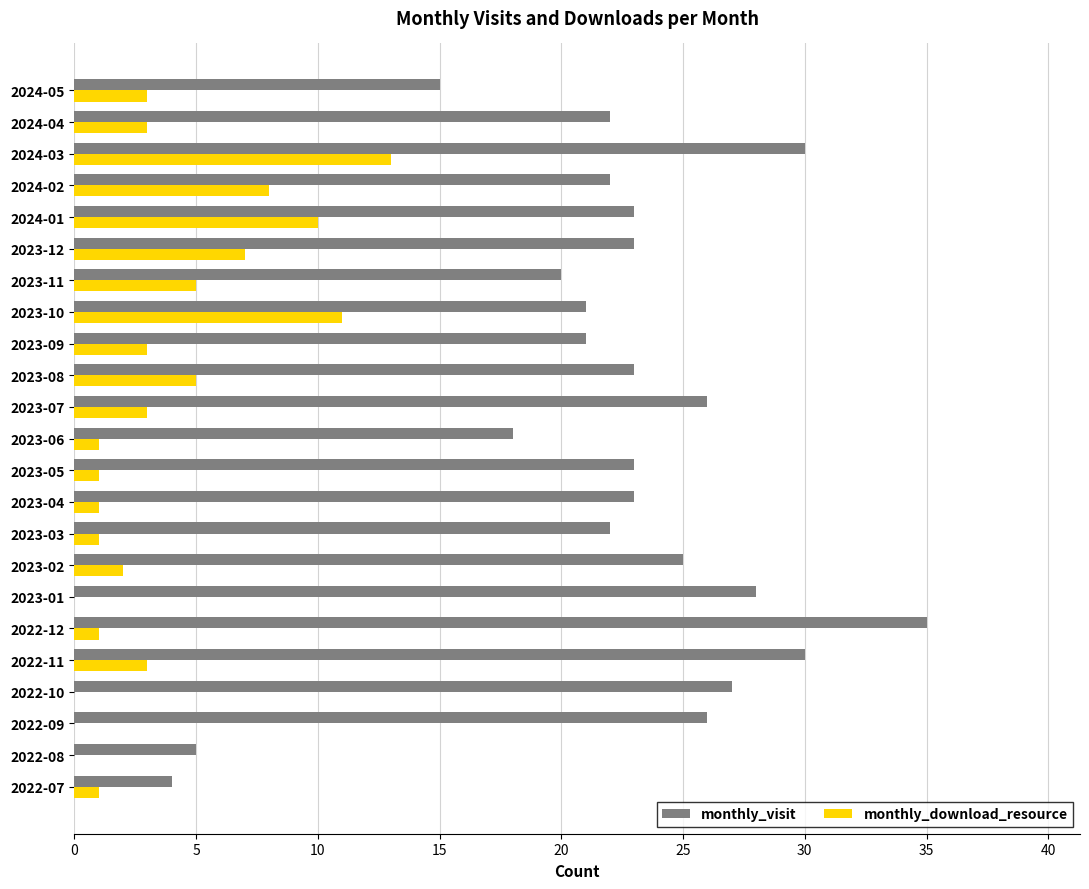

What are all the series names shown in the legend?

monthly_visit, monthly_download_resource